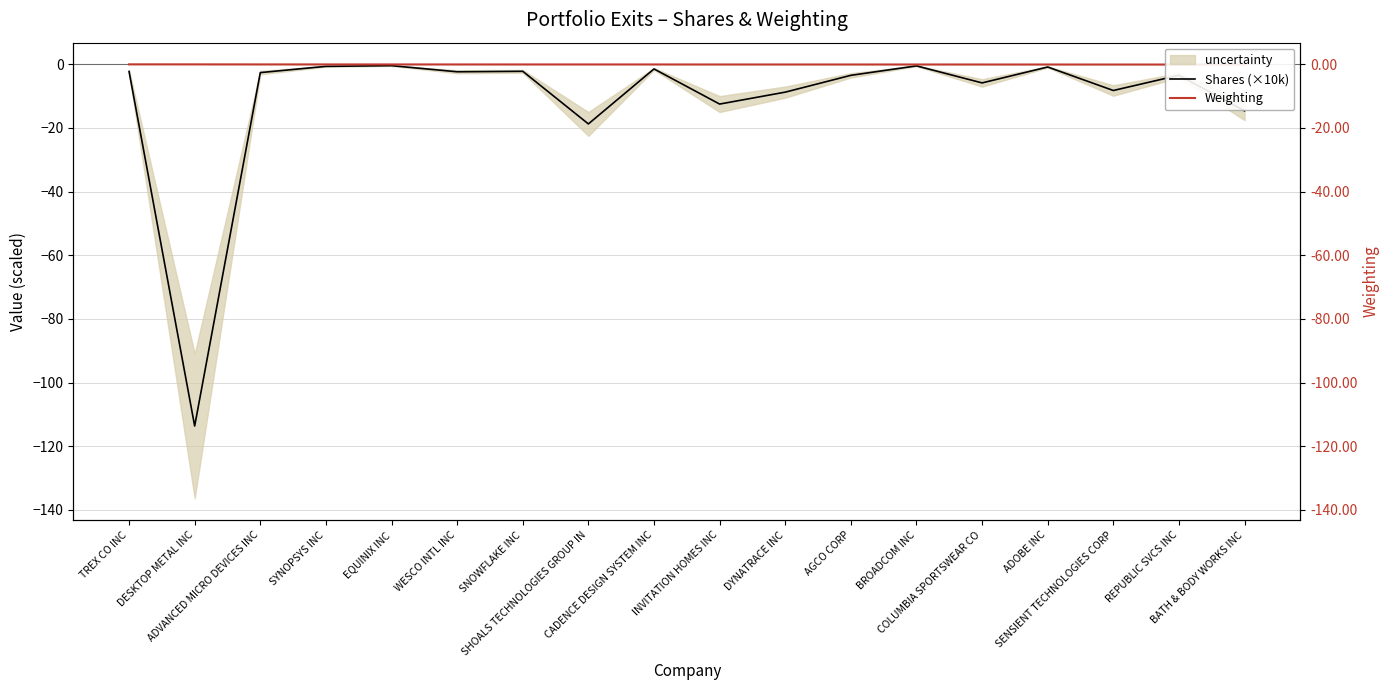

Reading left to right, list all the values displayed in this chart.

Shares (×10k): TREX CO INC=-2.3	DESKTOP METAL INC=-113.7	ADVANCED MICRO DEVICES INC=-2.6	SYNOPSYS INC=-0.7	EQUINIX INC=-0.4	WESCO INTL INC=-2.4	SNOWFLAKE INC=-2.2	SHOALS TECHNOLOGIES GROUP IN=-18.7	CADENCE DESIGN SYSTEM INC=-1.5	INVITATION HOMES INC=-12.5	DYNATRACE INC=-8.8	AGCO CORP=-3.5	BROADCOM INC=-0.5	COLUMBIA SPORTSWEAR CO=-5.8	ADOBE INC=-0.8	SENSIENT TECHNOLOGIES CORP=-8.2	REPUBLIC SVCS INC=-3.5	BATH & BODY WORKS INC=-14.6
Weighting: TREX CO INC=-0.0	DESKTOP METAL INC=-0.0	ADVANCED MICRO DEVICES INC=-0.0	SYNOPSYS INC=-0.1	EQUINIX INC=-0.1	WESCO INTL INC=-0.1	SNOWFLAKE INC=-0.1	SHOALS TECHNOLOGIES GROUP IN=-0.1	CADENCE DESIGN SYSTEM INC=-0.1	INVITATION HOMES INC=-0.1	DYNATRACE INC=-0.1	AGCO CORP=-0.1	BROADCOM INC=-0.1	COLUMBIA SPORTSWEAR CO=-0.1	ADOBE INC=-0.1	SENSIENT TECHNOLOGIES CORP=-0.1	REPUBLIC SVCS INC=-0.1	BATH & BODY WORKS INC=-0.1